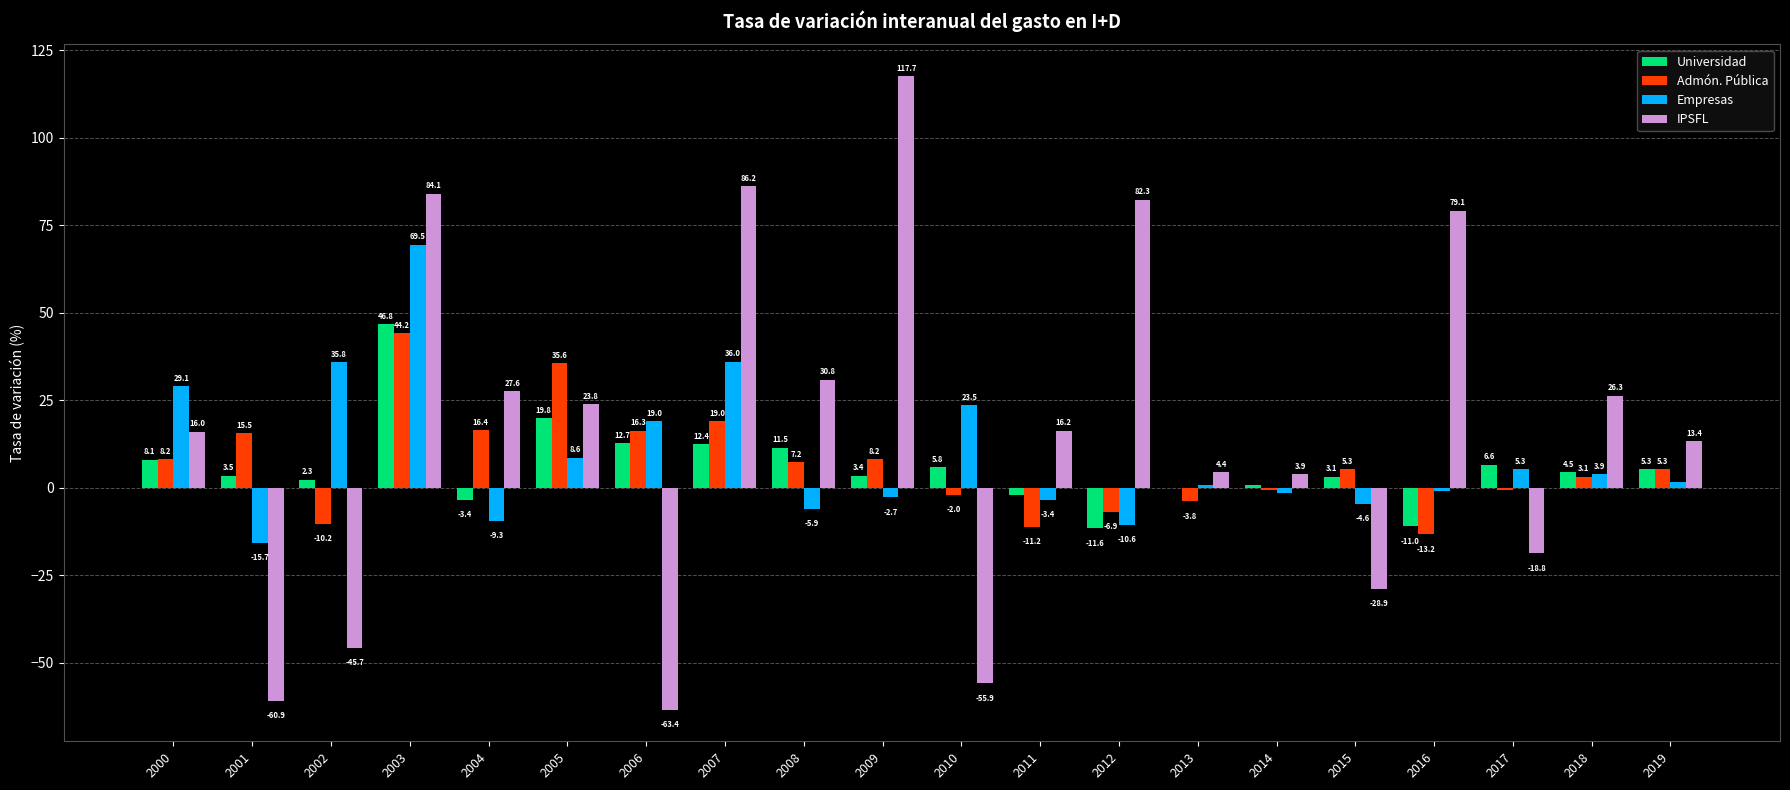

What is the total value across all series at 2001?

-57.6